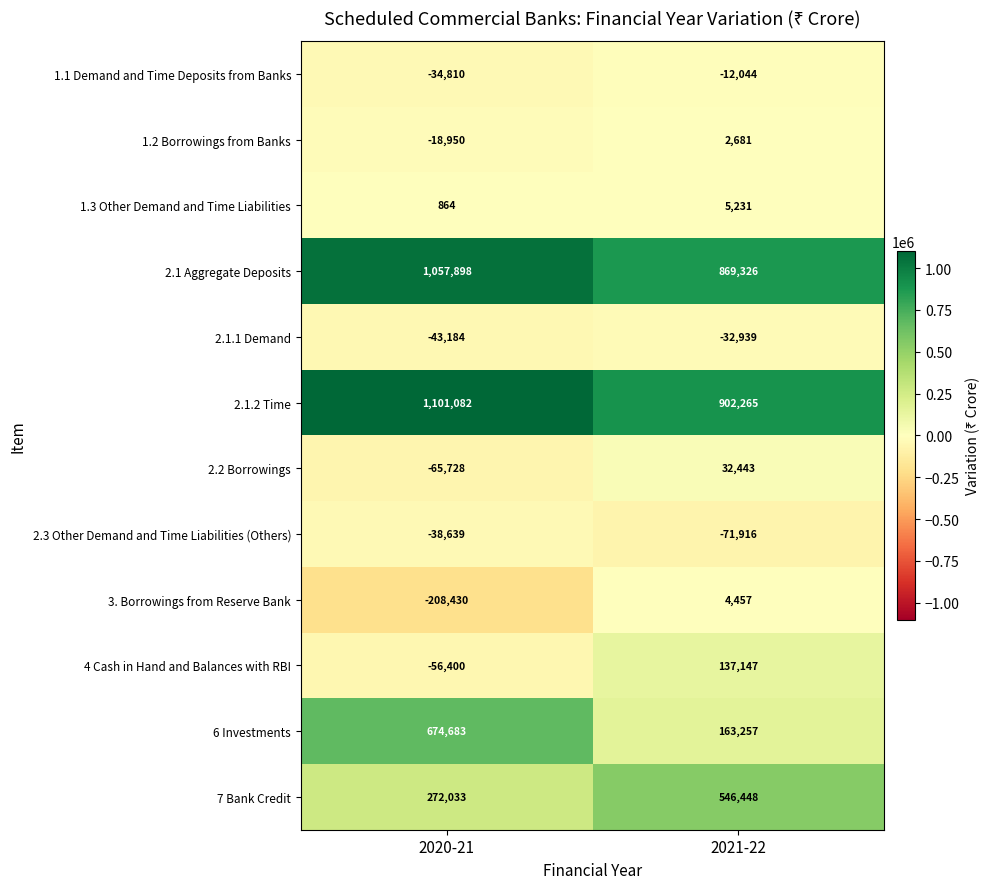

What is the sum of the 2.3 Other Demand and Time Liabilities (Others) values at 2021-22 and 2020-21?

-110555